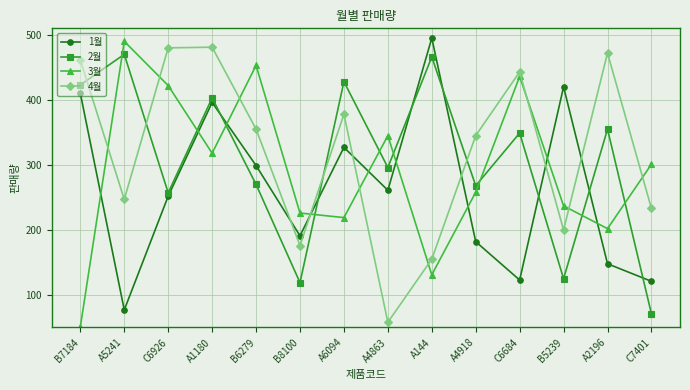

Is it true that 2월 equals 509 at A2196?

False